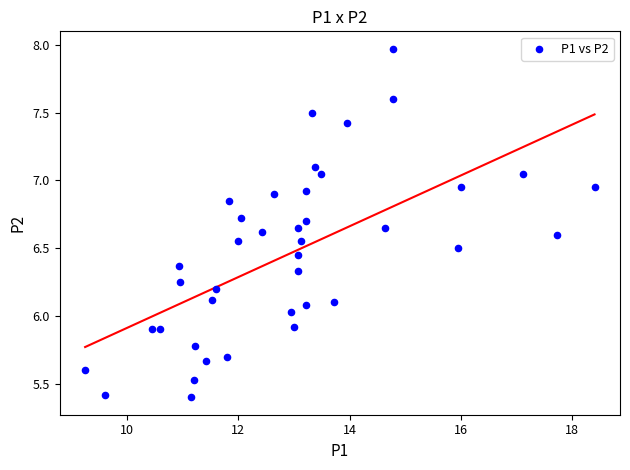

What is the range of Y values (max minus min)?

2.6